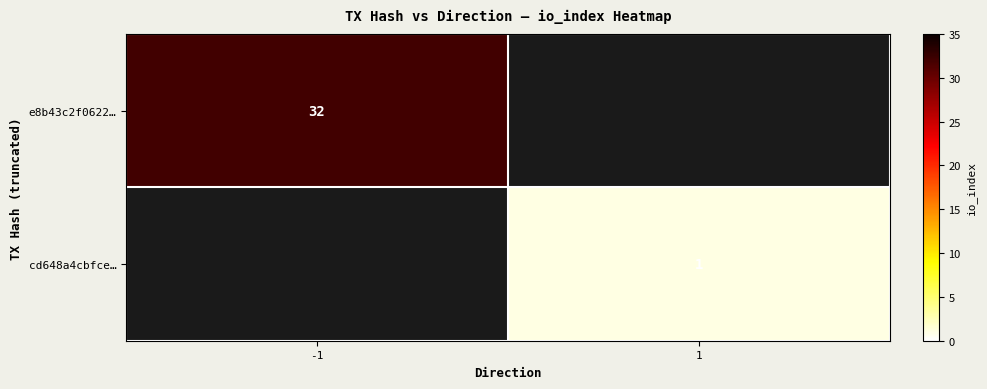

Which category has the highest value across all series?

-1